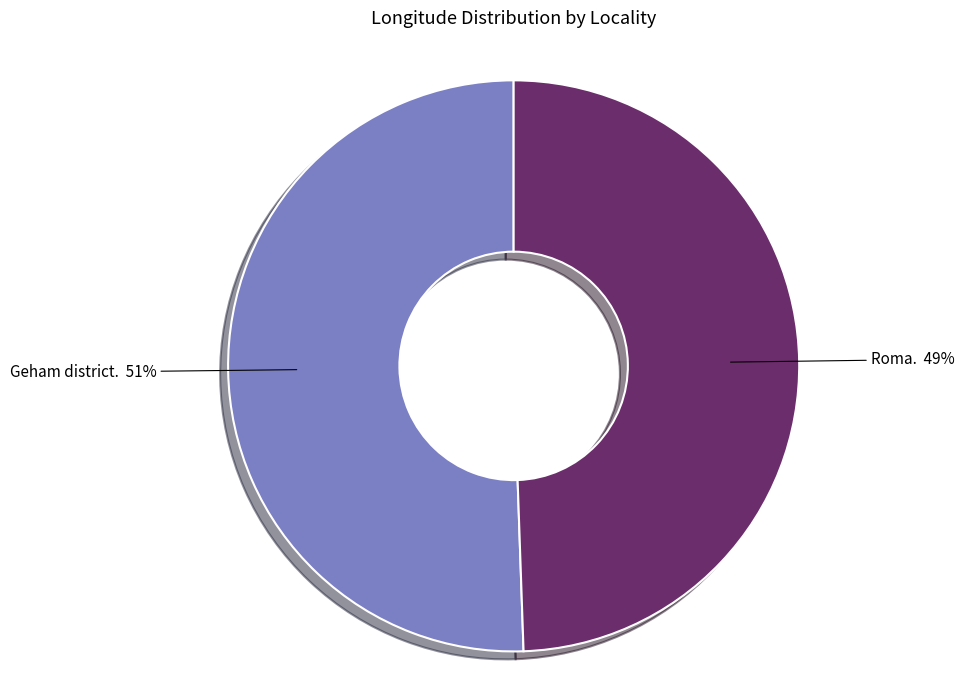

Does any single category account for the majority?

Yes